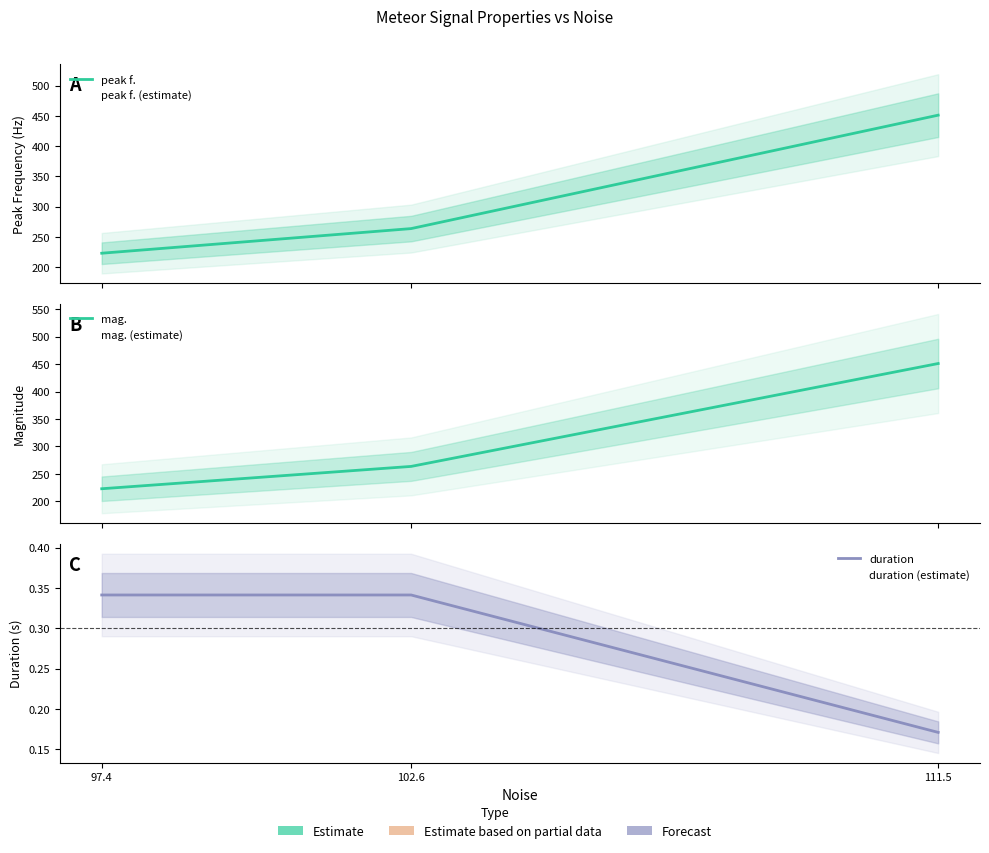

What is the total value across all series at 102.6?

527.6